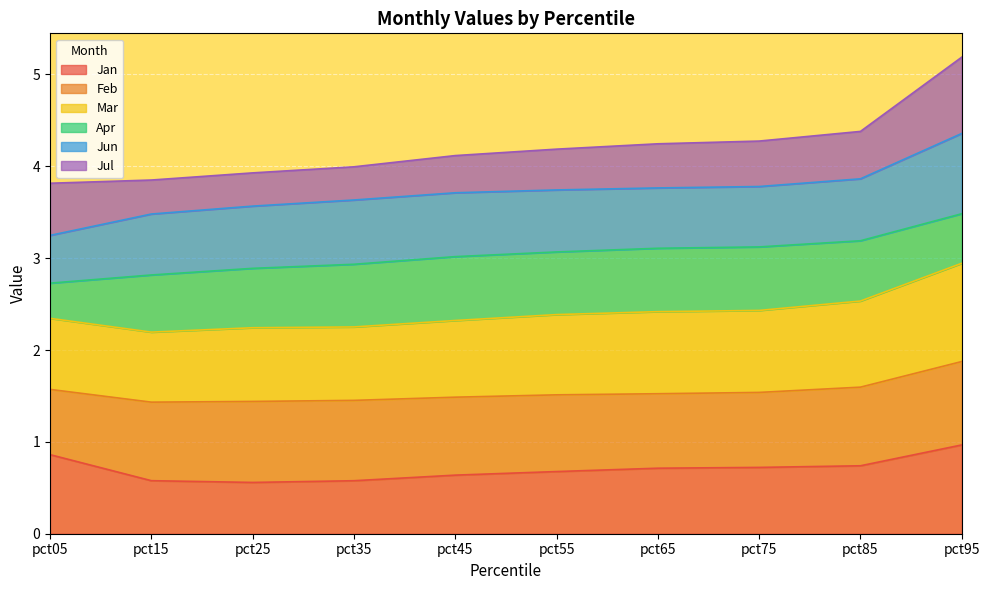

What is the difference between the Jul values at pct45 and pct95?

0.4